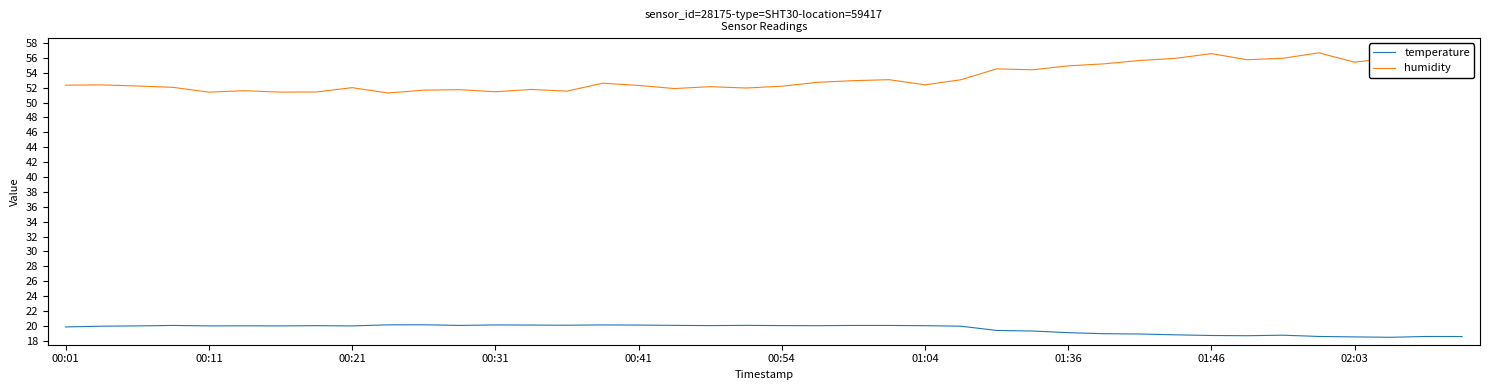

What is the greatest value displayed?

56.7